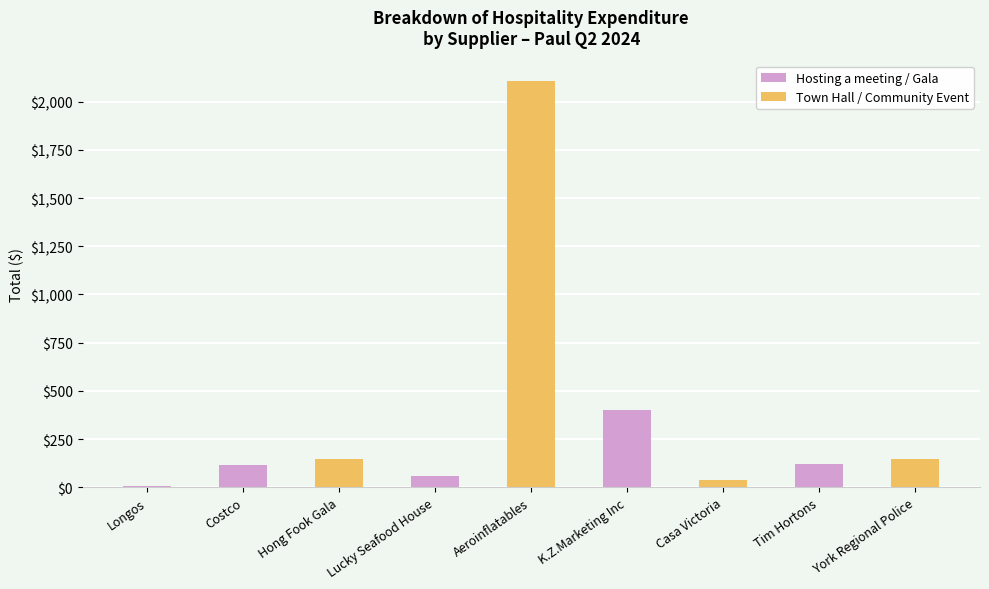

Which has a higher value, K.Z.Marketing Inc or Casa Victoria?

K.Z.Marketing Inc